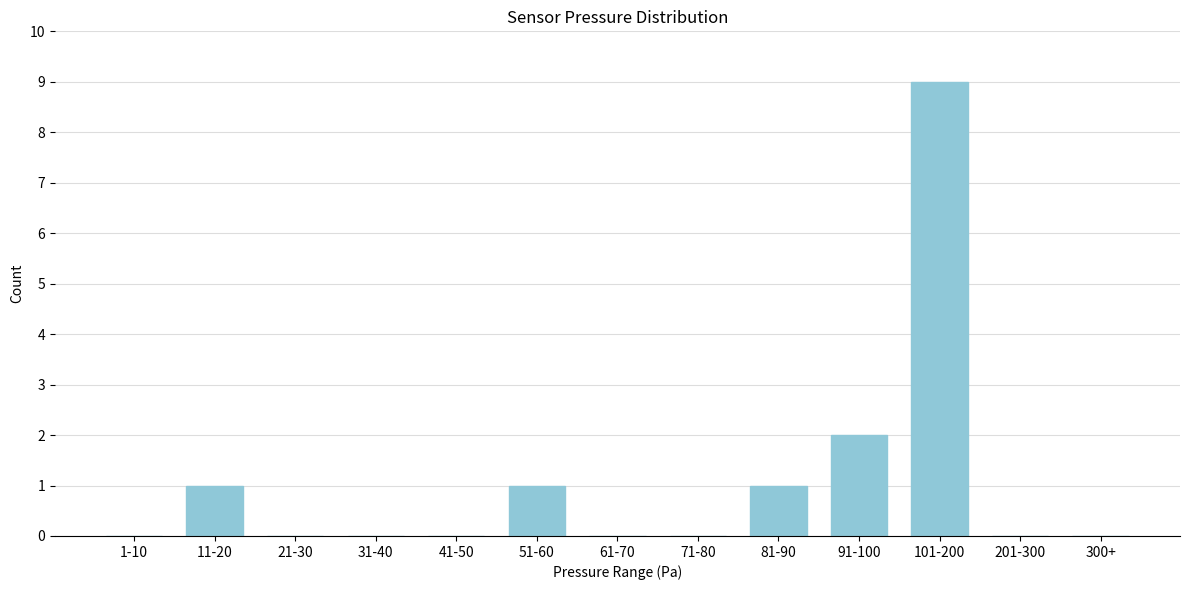

Reading right to left, list all the values displayed in this chart.

300+=0	201-300=0	101-200=9	91-100=2	81-90=1	71-80=0	61-70=0	51-60=1	41-50=0	31-40=0	21-30=0	11-20=1	1-10=0